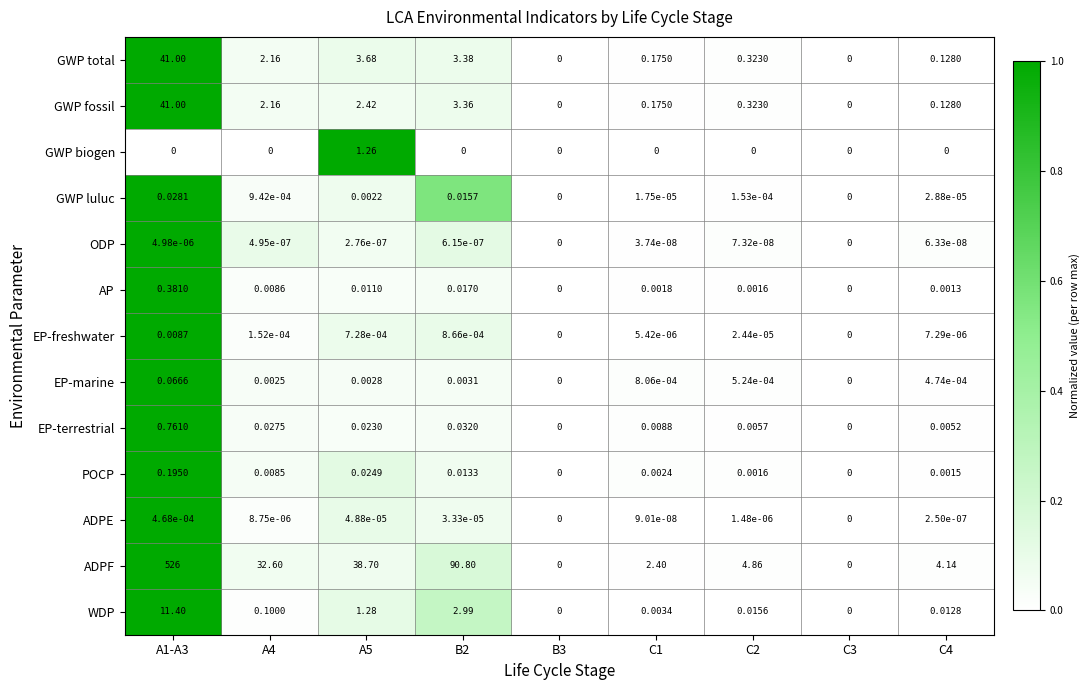

Which series has the largest total across all categories?

ADPF